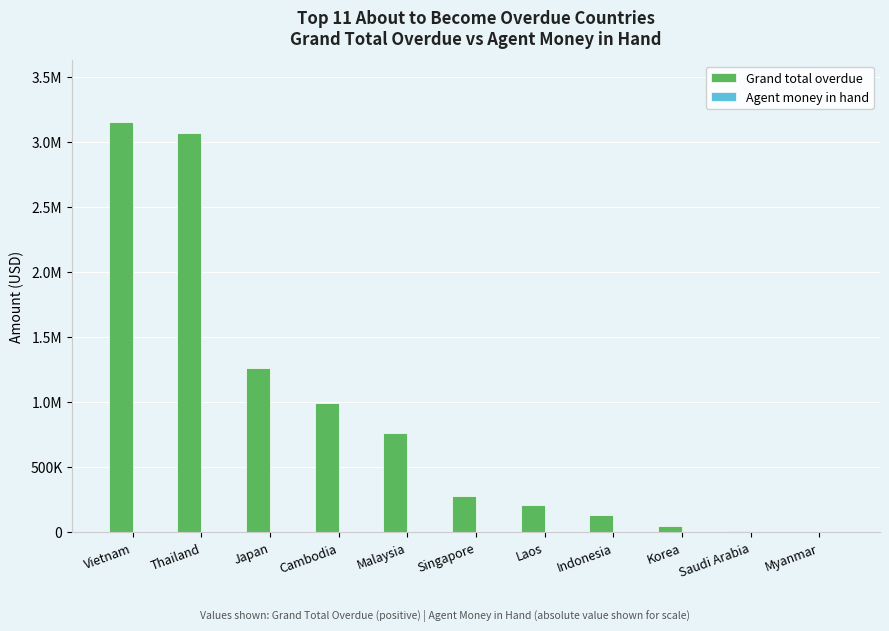

True or false: Grand total overdue has a value of 12596.9 at Korea.

False